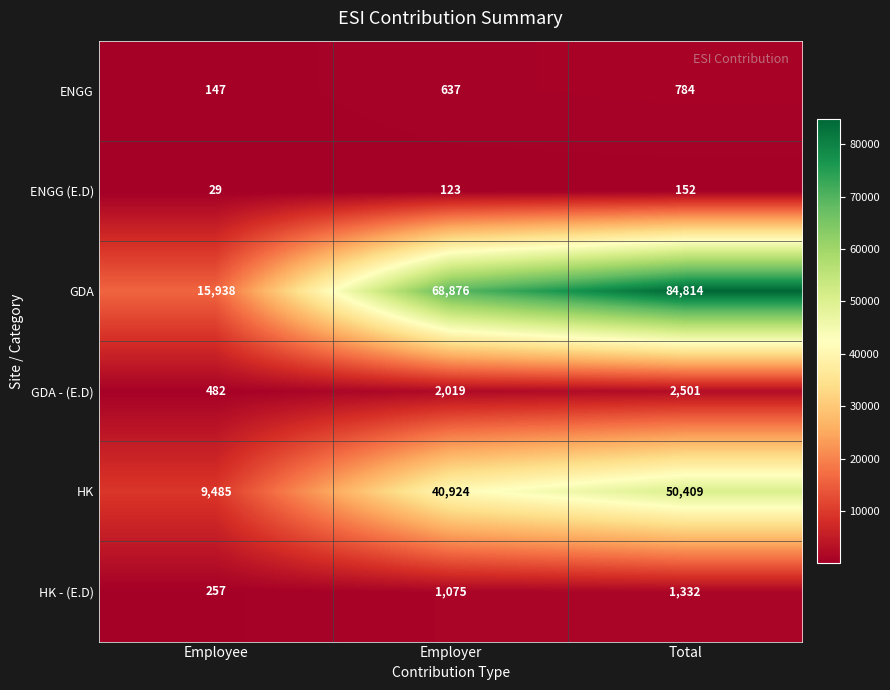

What is the difference between the highest and lowest values at Total?

84662